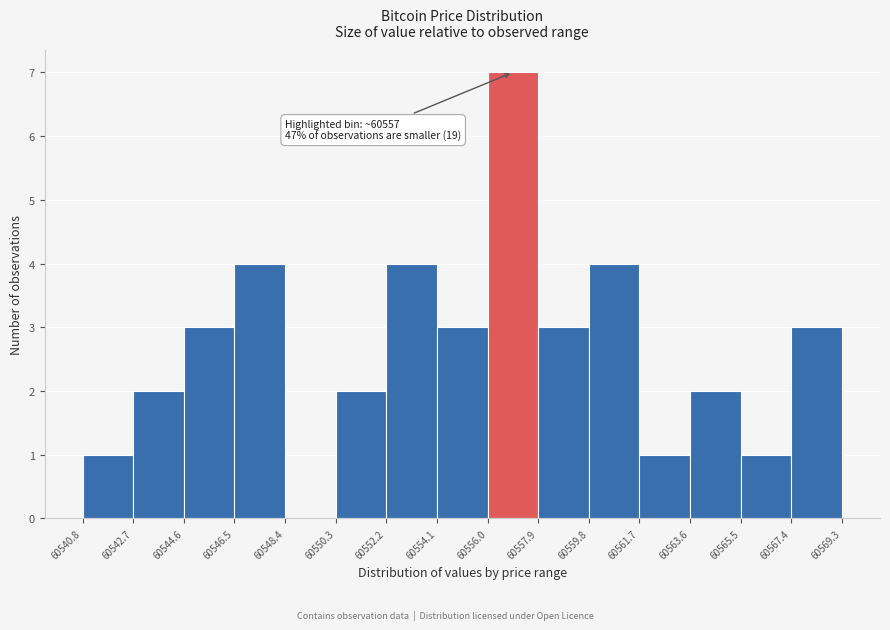

Over which range of the x-axis is the bar tallest?

60556.0 to 60557.9